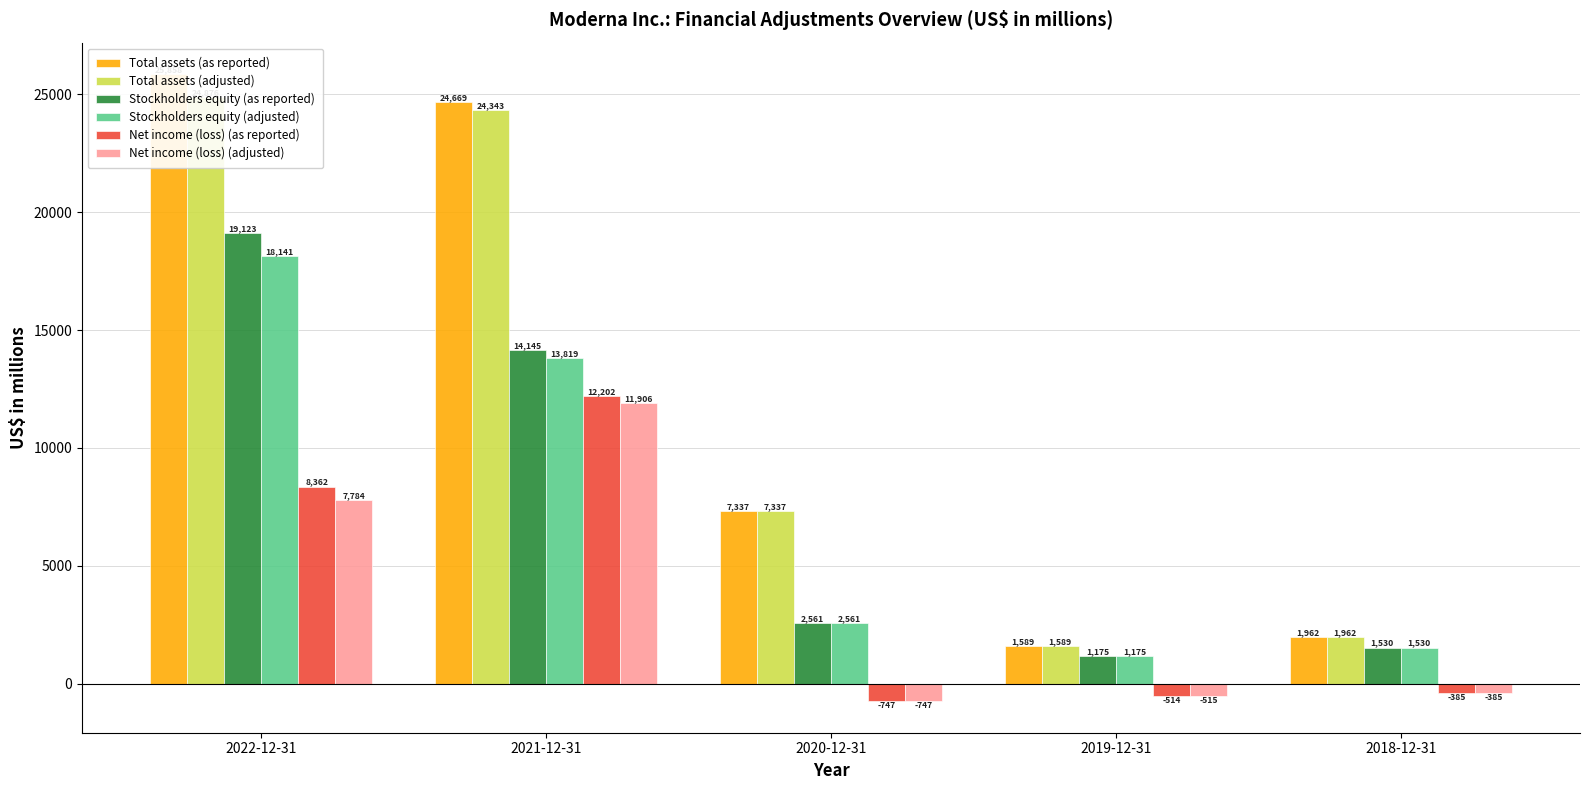

What is the minimum value for Net income (loss) (adjusted)?

-747